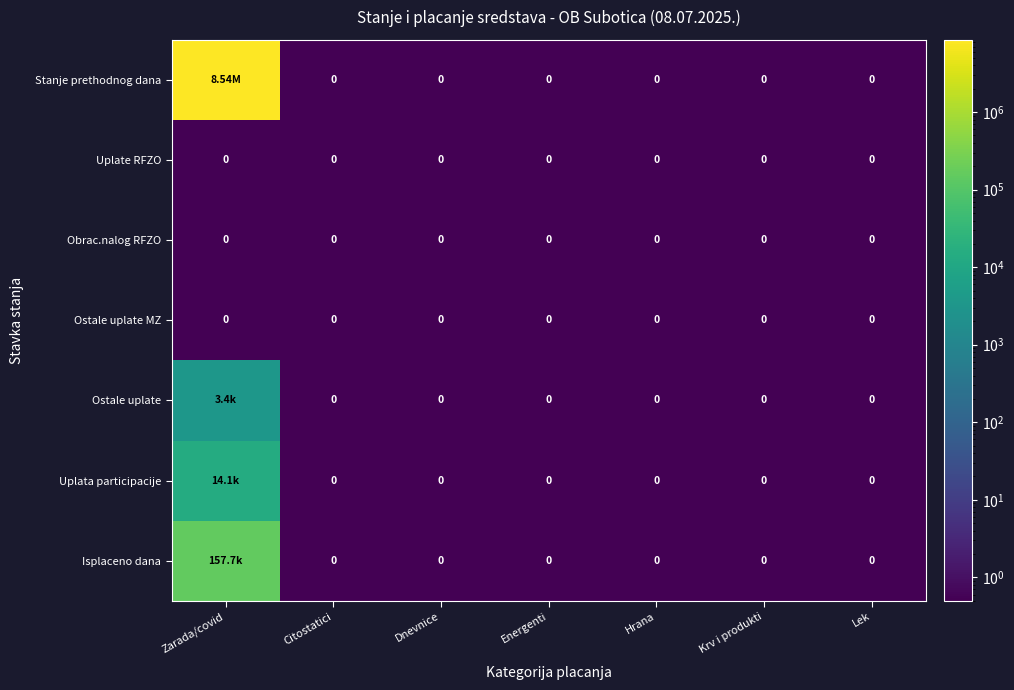

What is the maximum value shown in the chart?

8544868.2